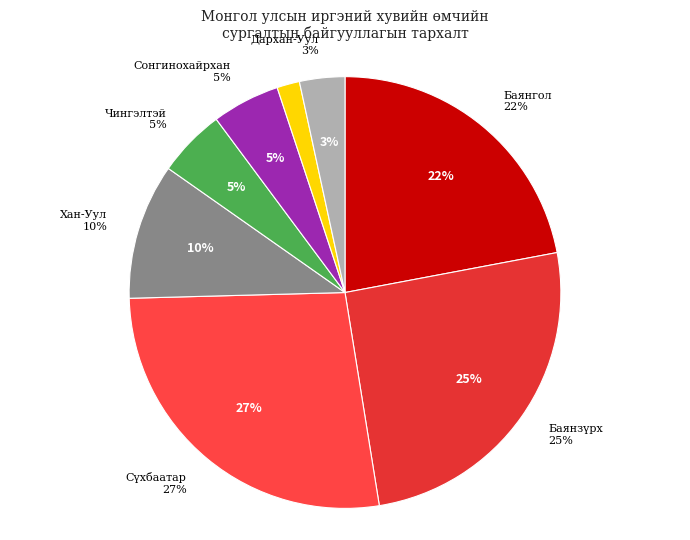

Is there any slice that represents more than half of the pie?

No